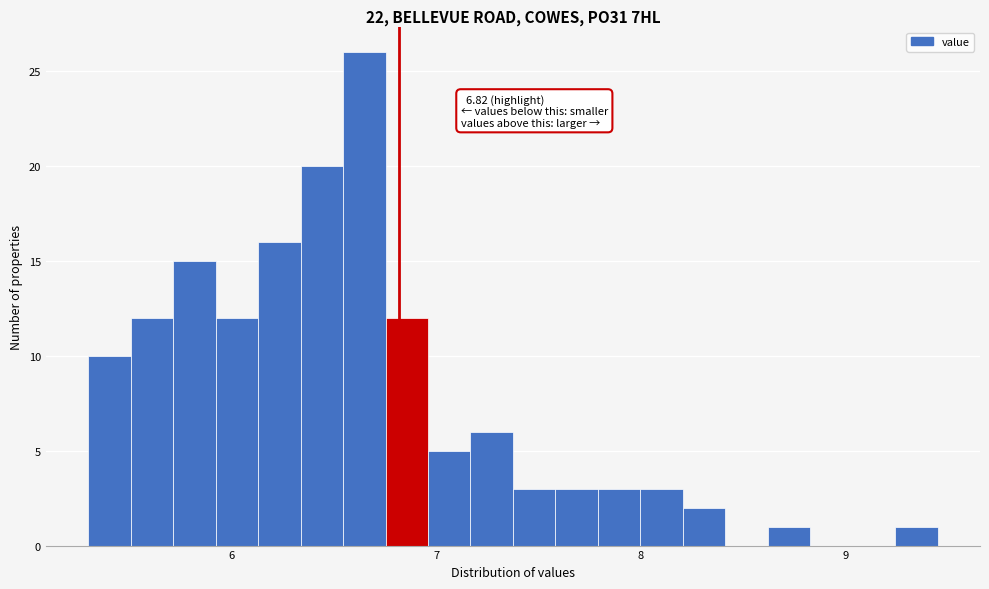

Around what value on the x-axis is the tallest bar? Give the approximate position of its centre, as read against the axis.

6.6